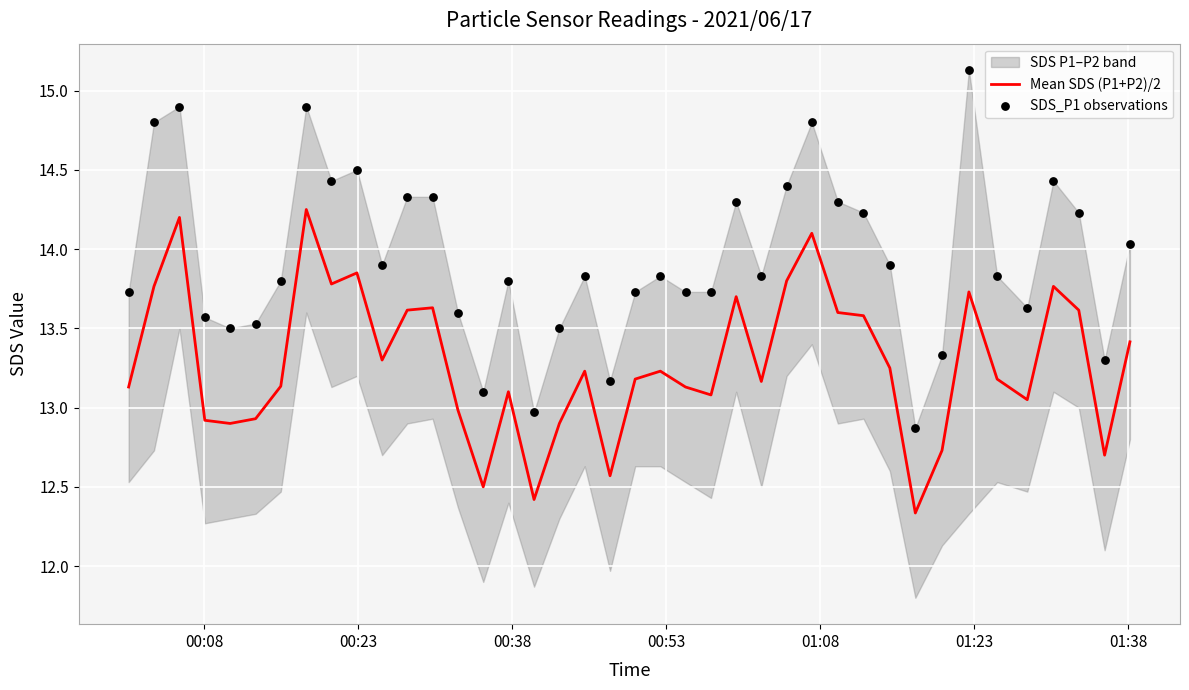

What is the lowest value of the Mean SDS (P1+P2)/2 series?

12.3